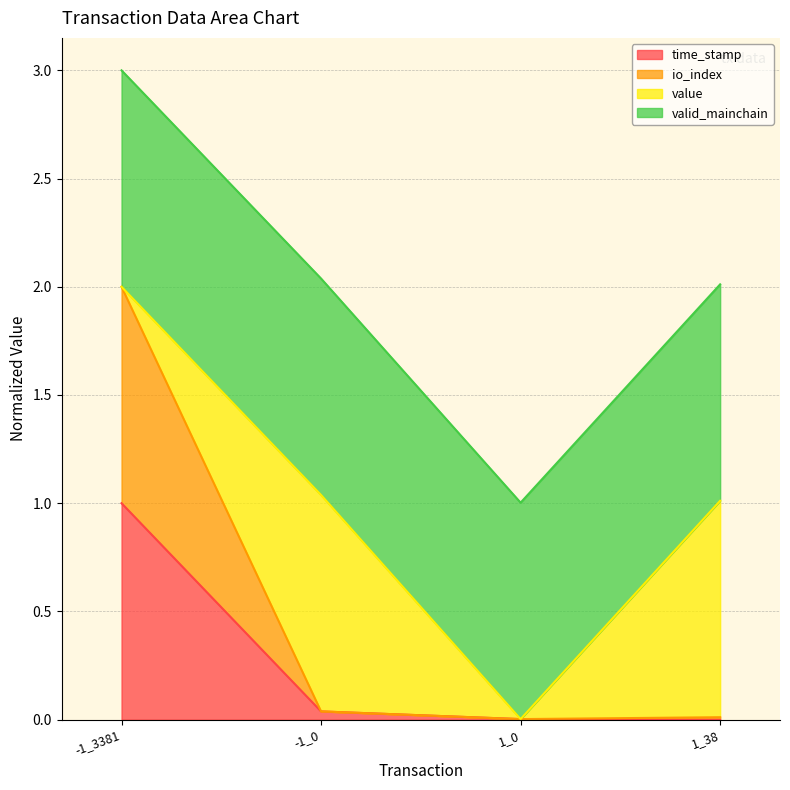

The value of time_stamp at -1_3381 is 1.0. True or false?

True